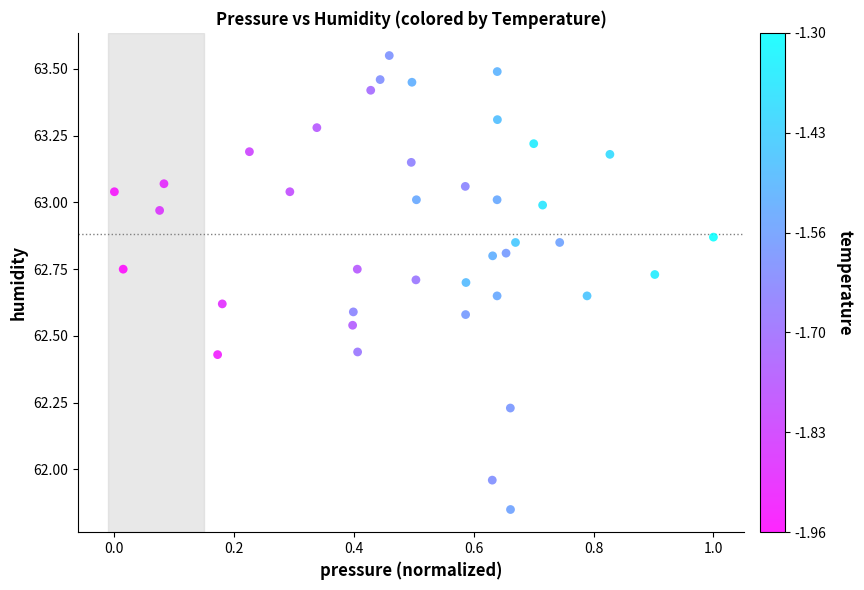

What is the range of Y values (max minus min)?

1.7